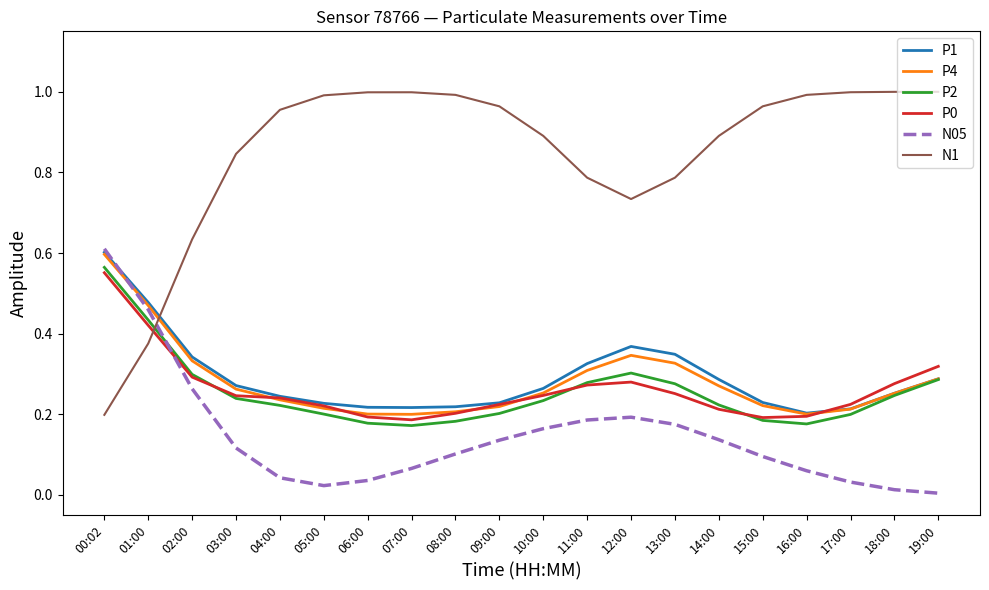

The P2 series shows 0.3 at 02:00. True or false?

True